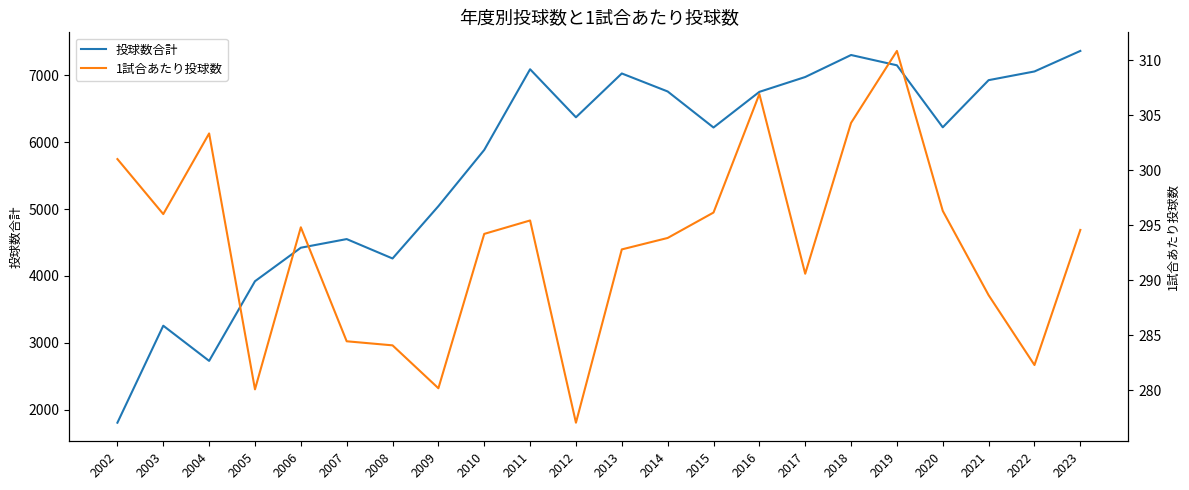

What is the value of the 1試合あたり投球数 point at the 14th from the left?

296.1